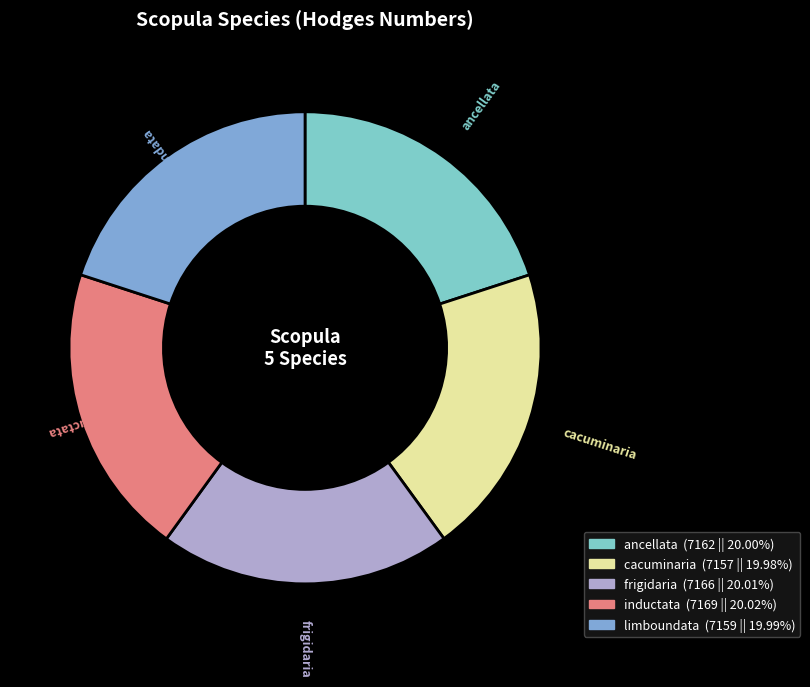

Approximately how many times larger is the value at cacuminaria compared to limboundata?

1.0